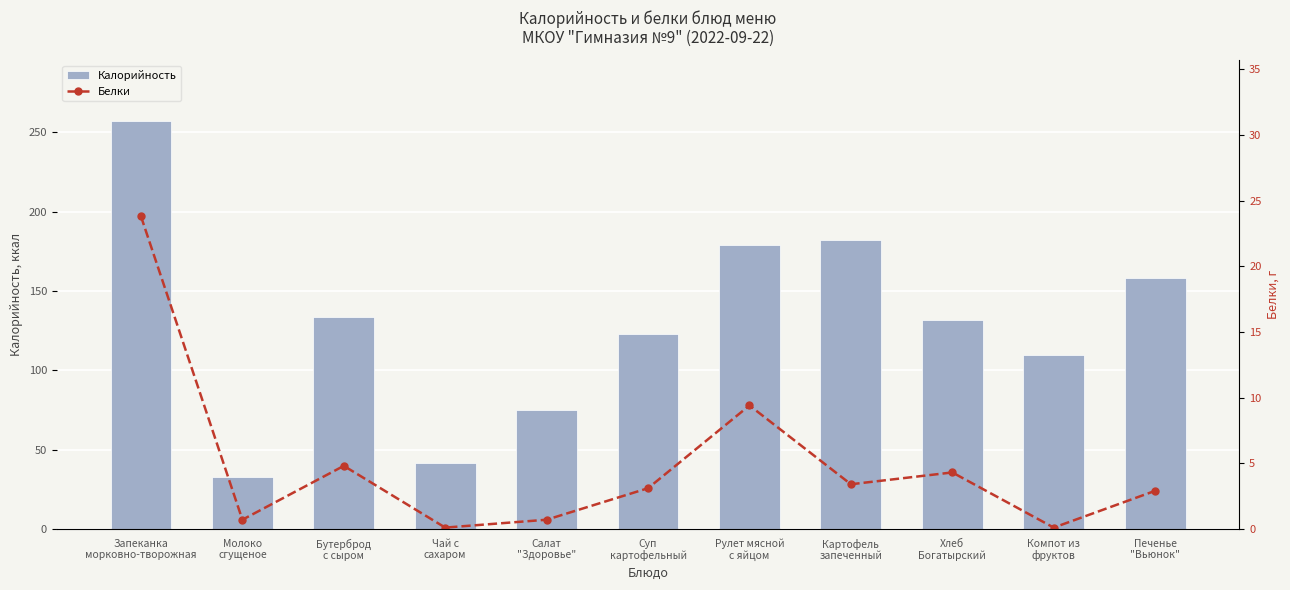

What is the label of the 9th bar from the right?

Бутерброд
с сыром